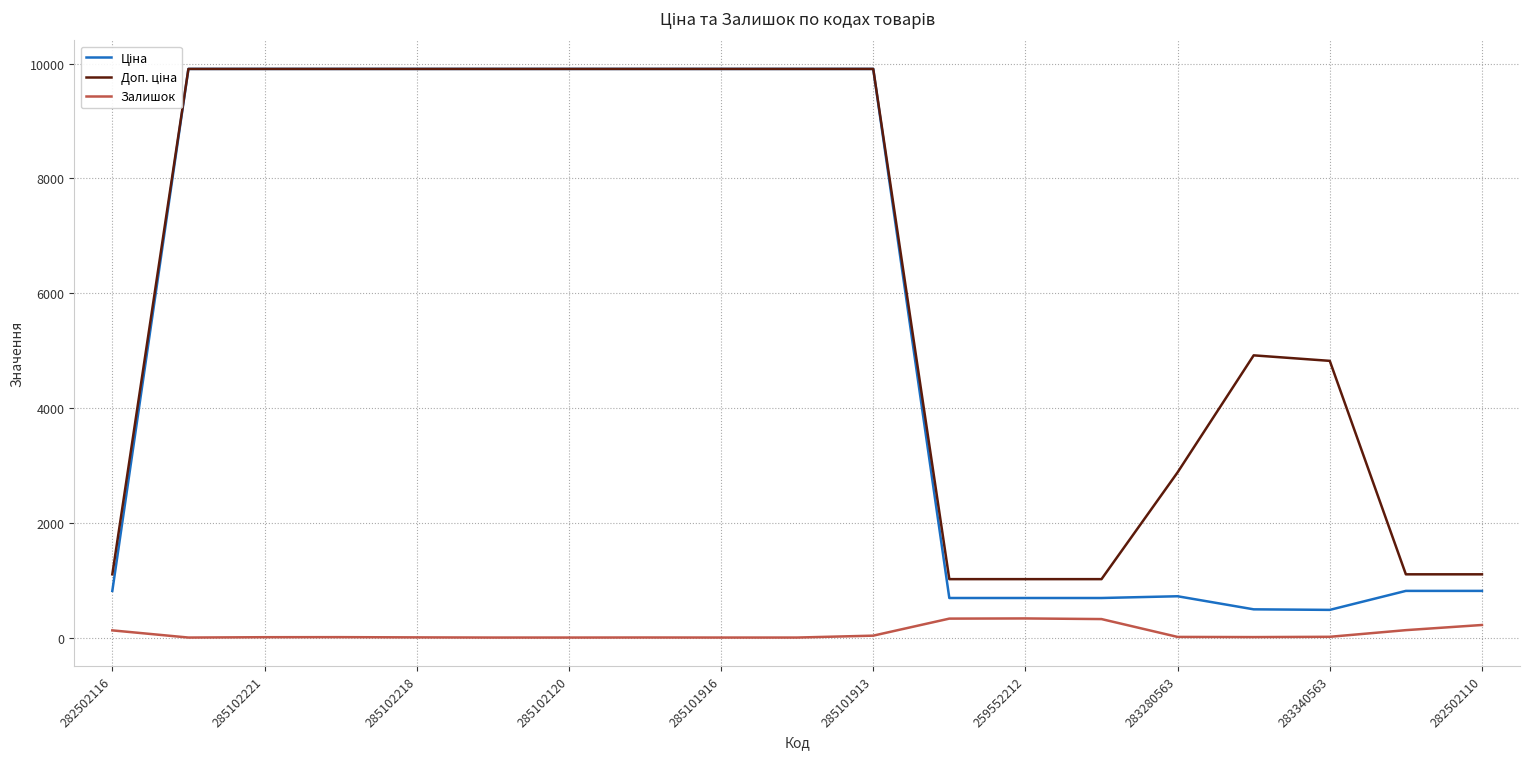

In Залишок, how many points are higher than both neighbors (excluding endpoints)?

3